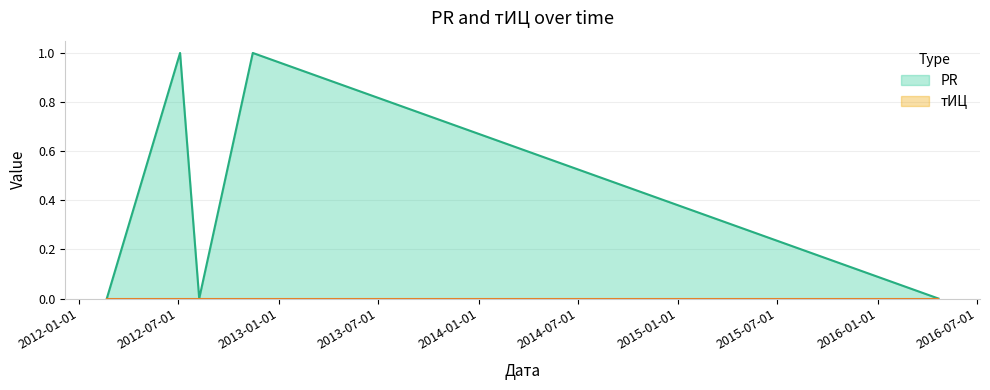

How many lines are shown in the chart?

2